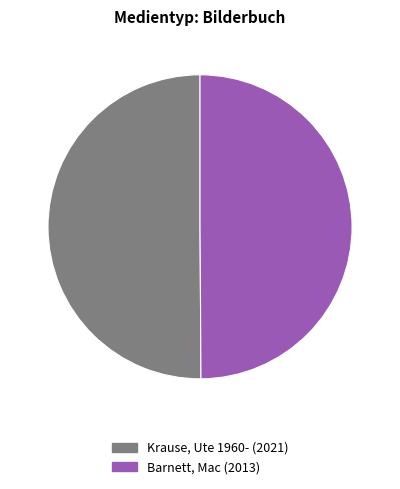

Count the number of slices in the pie.

2